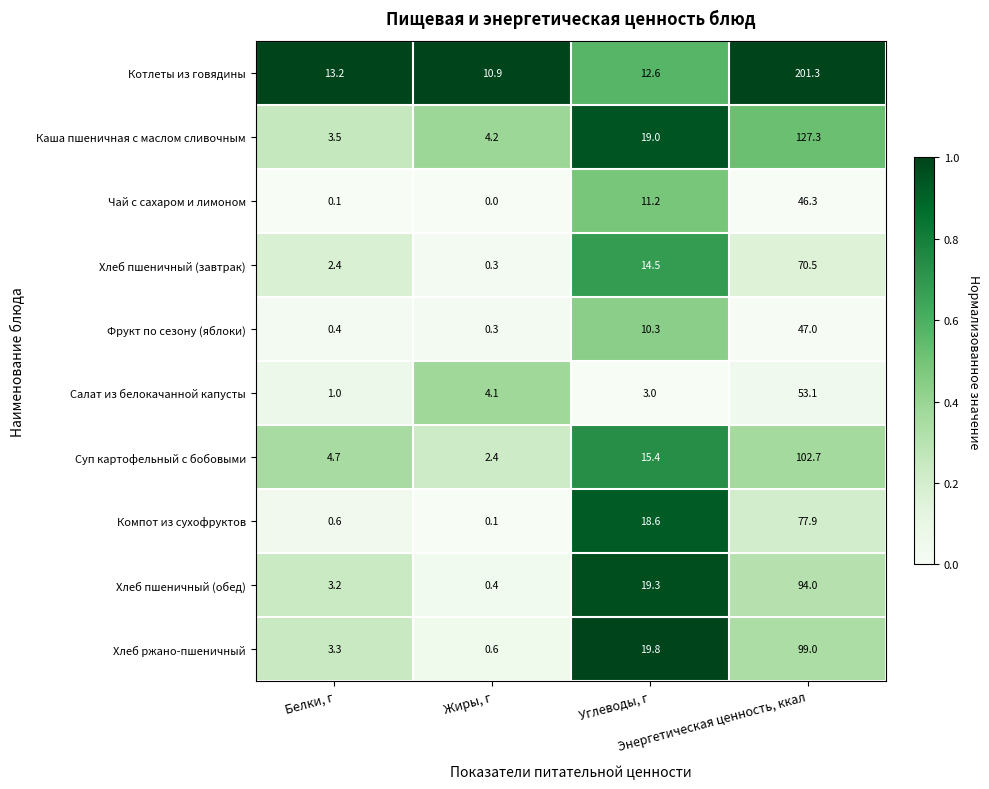

Which series has the largest range (max minus min)?

Котлеты из говядины